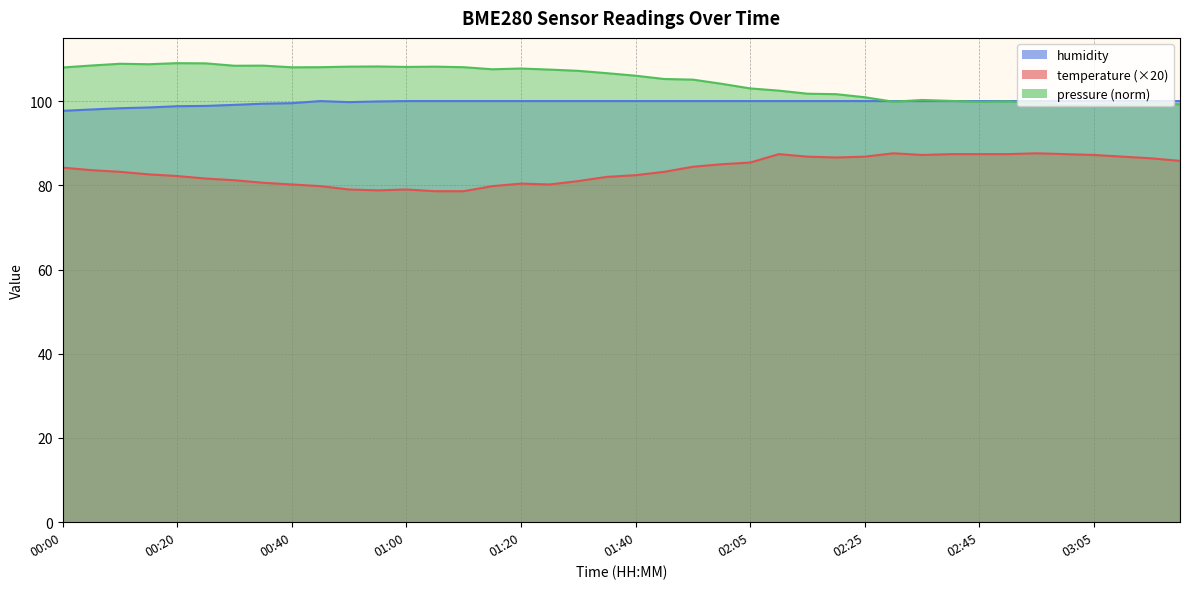

How many lines are shown in the chart?

2